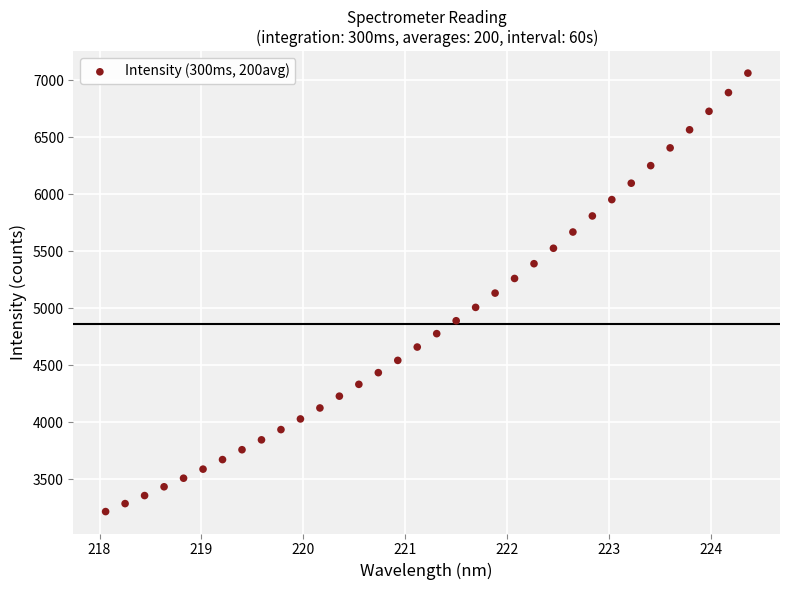

What is the range of X values (max minus min)?

6.3